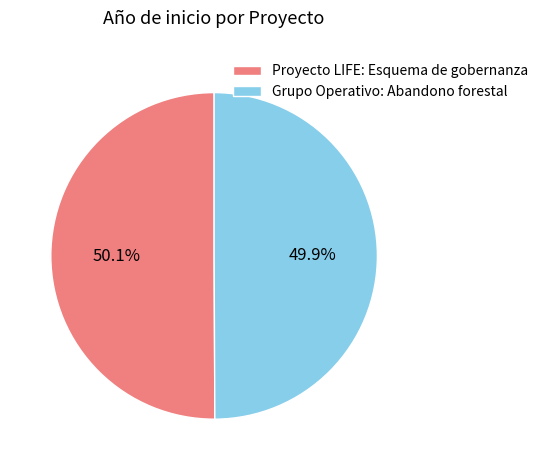

Count the number of slices in the pie.

2